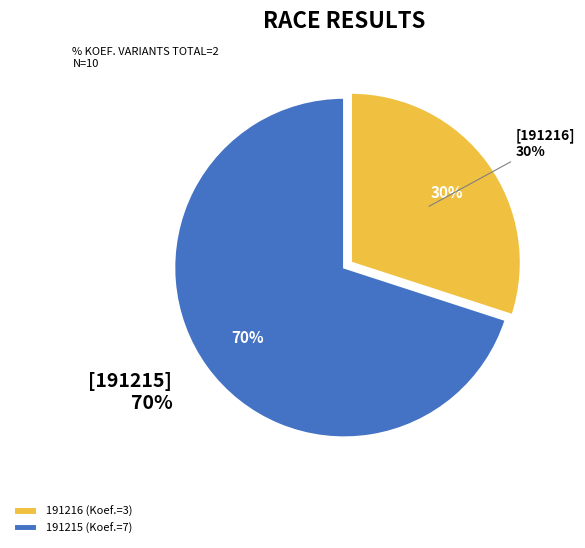

How many slices are in this pie chart?

2